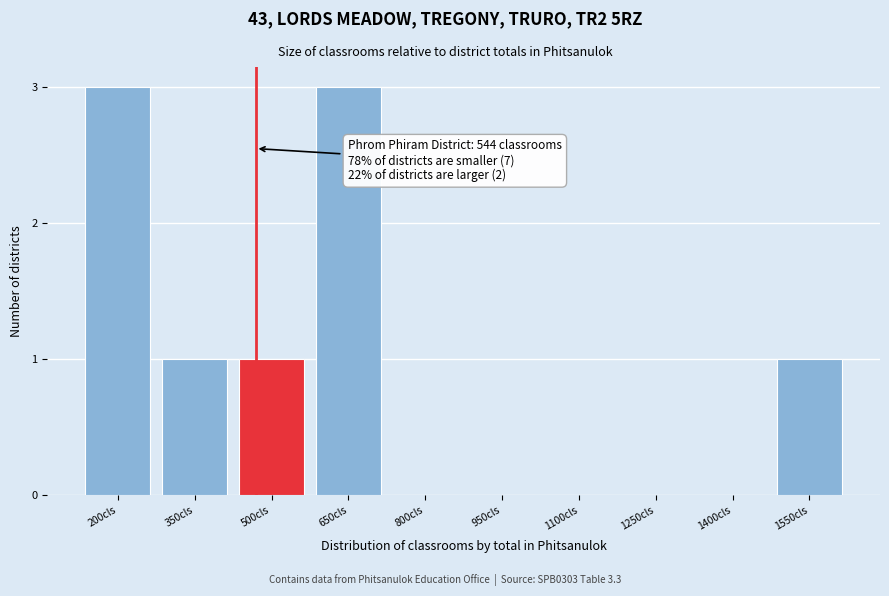

Reading left to right, list all the values displayed in this chart.

200cls=3	350cls=1	500cls=1	650cls=3	800cls=0	950cls=0	1100cls=0	1250cls=0	1400cls=0	1550cls=1